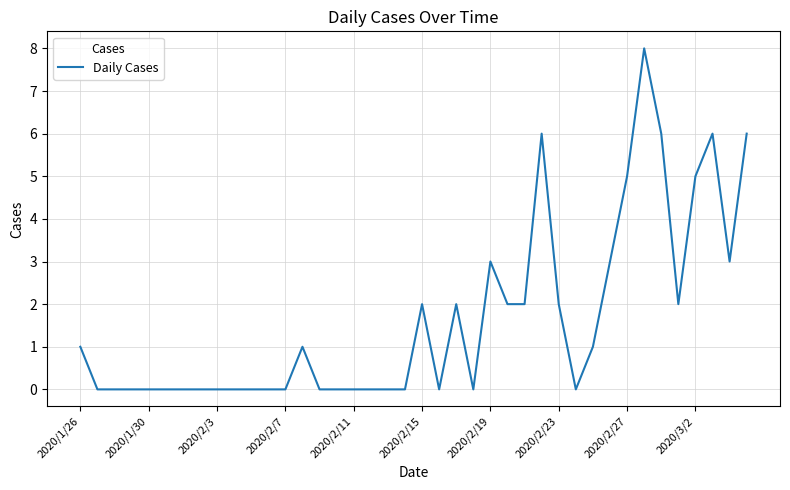

What is the maximum value shown in the chart?

8